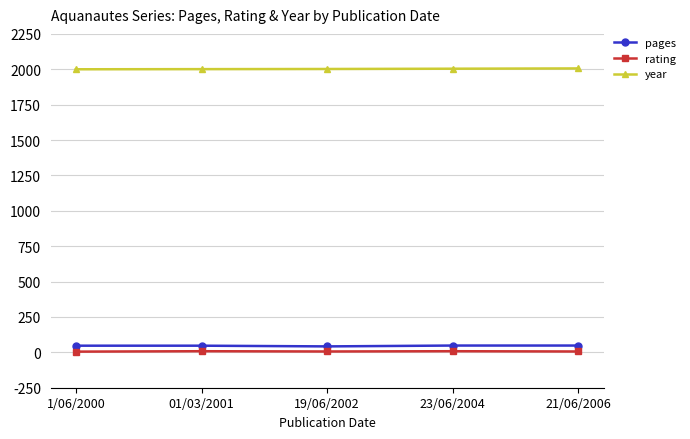

The pages series shows 47 at 1/06/2000. True or false?

True